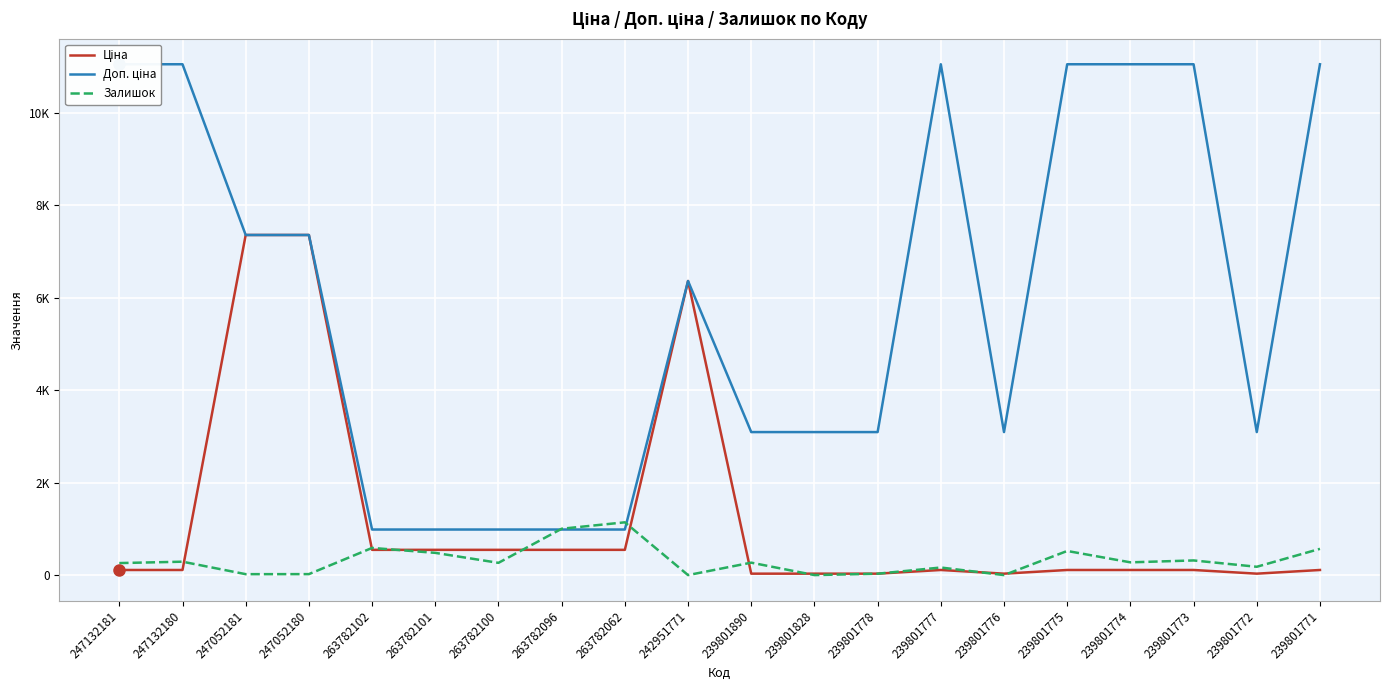

List the labels in order of Ціна value, largest first.

247052181, 247052180, 242951771, 263782102, 263782101, 263782100, 263782096, 263782062, 247132181, 247132180, 239801777, 239801775, 239801774, 239801773, 239801771, 239801890, 239801828, 239801778, 239801776, 239801772